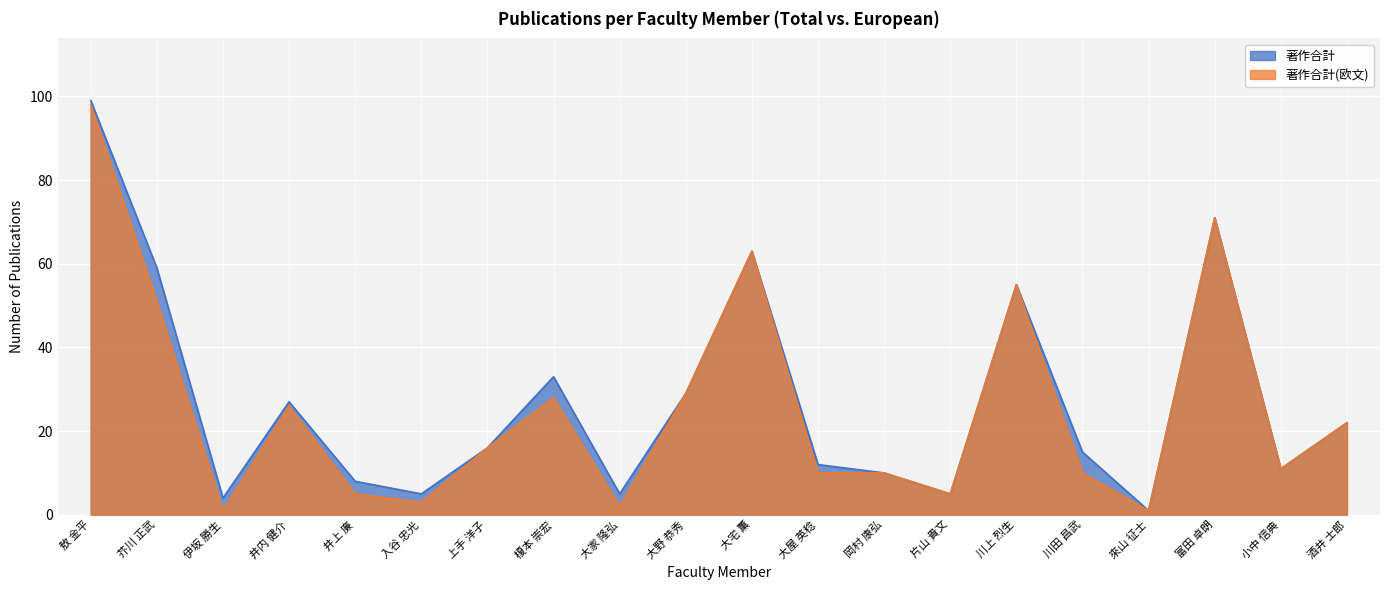

True or false: 著作合計 and 著作合計(欧文) intersect in this chart.

False